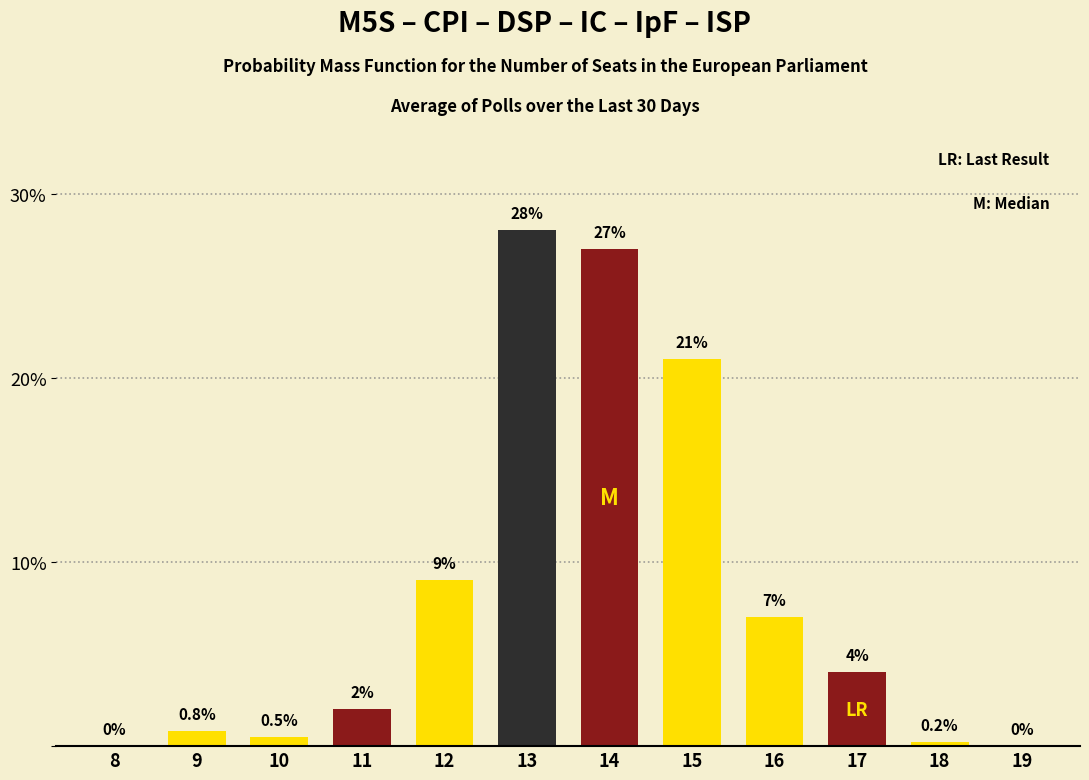

Reading right to left, transcribe all the data shown in this chart.

19=0.0	18=0.2	17=4.0	16=7.0	15=21.0	14=27.0	13=28.0	12=9.0	11=2.0	10=0.5	9=0.8	8=0.0